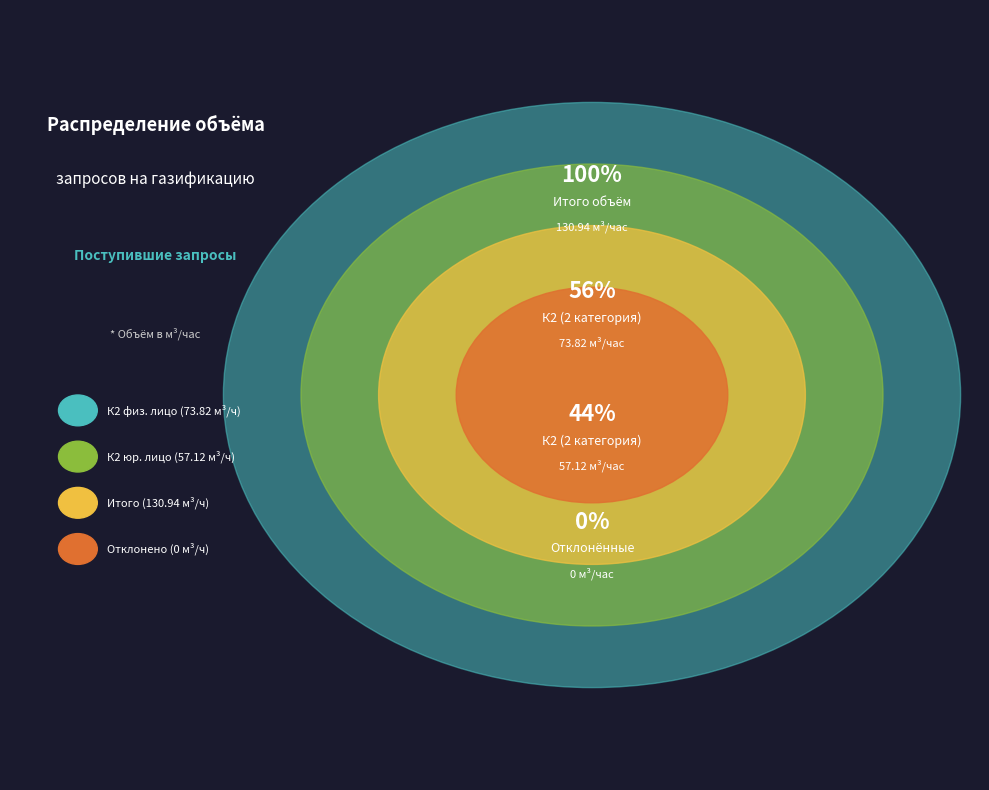

To the nearest percent, what percentage of the pie is К2 (2 категория), физическое лицо?

56%